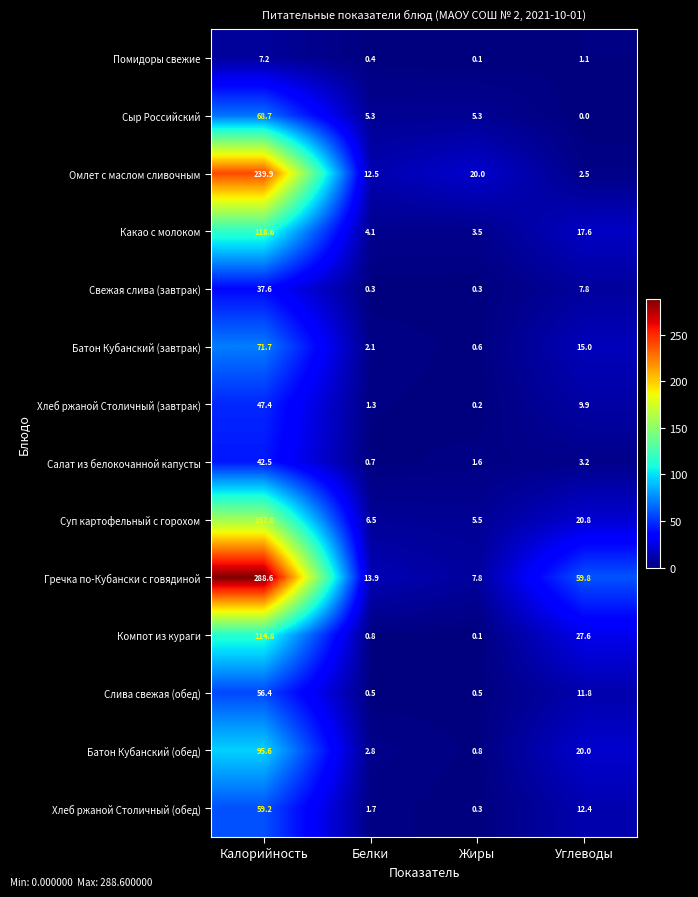

At which category does the chart reach its peak across all series?

Калорийность